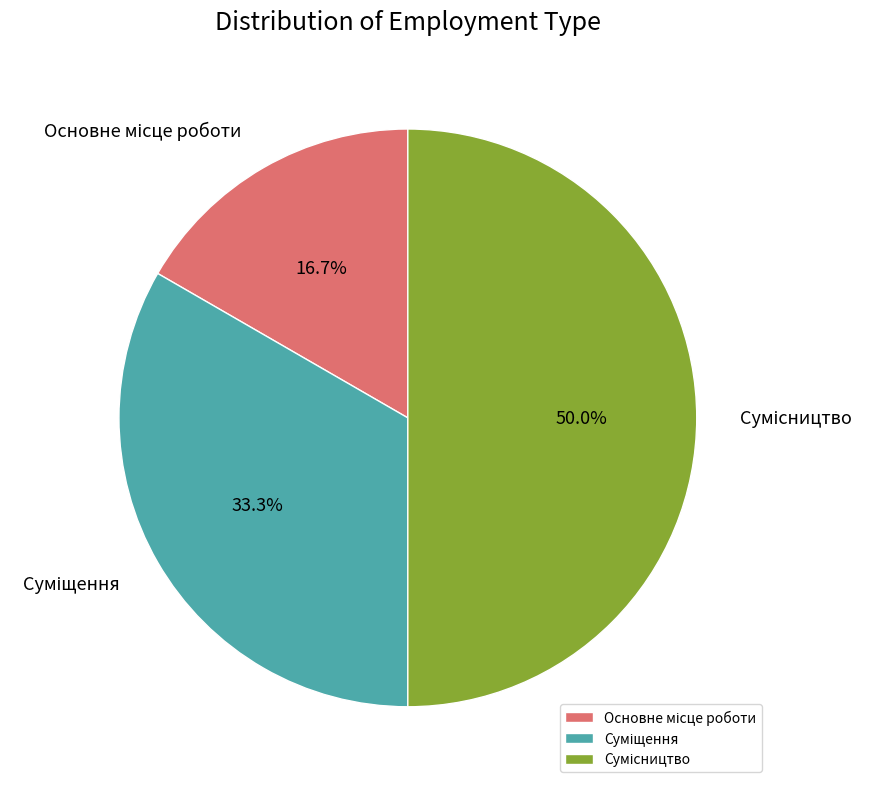

Between Основне місце роботи and Суміщення, which is larger?

Суміщення